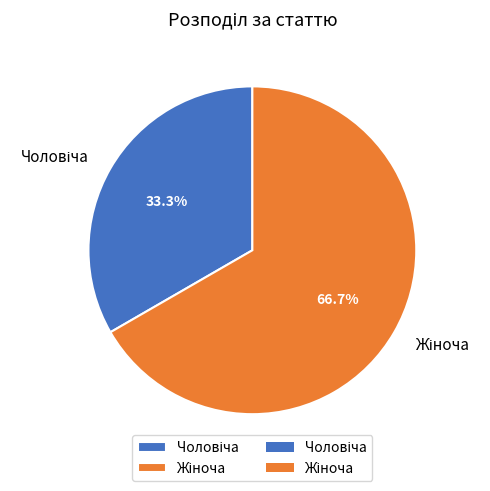

Is there a majority slice in this chart?

Yes